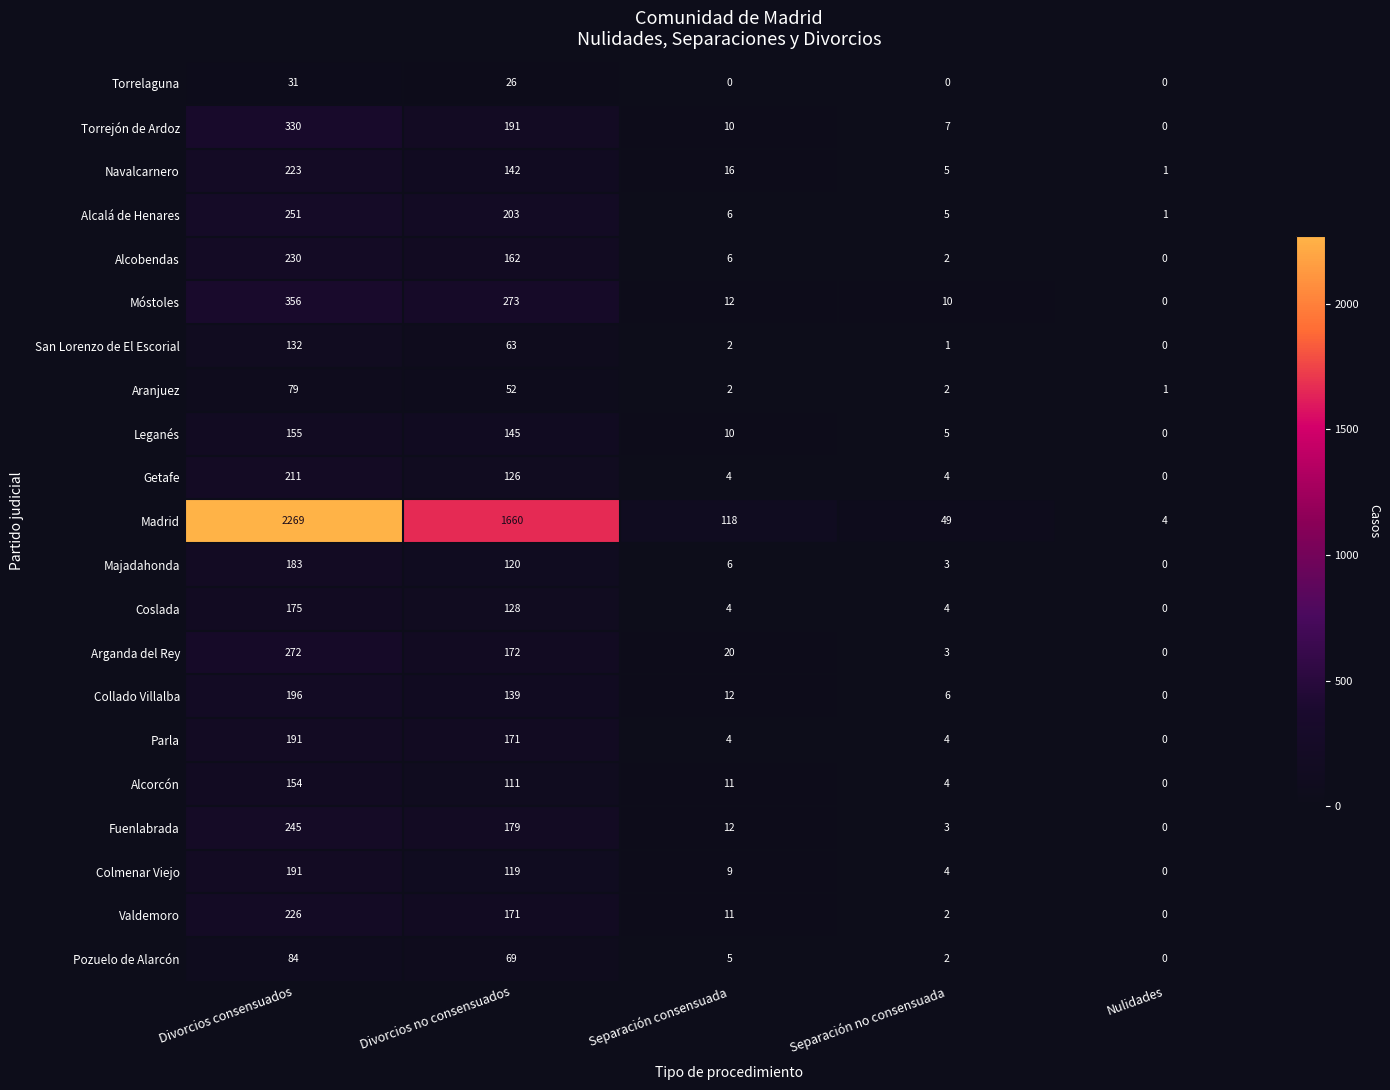

True or false: Majadahonda has a value of 6 at Separación consensuada.

True